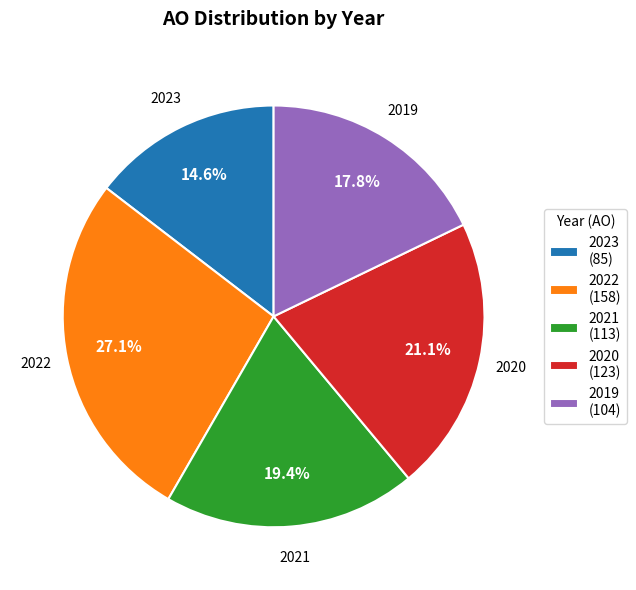

Is there a majority slice in this chart?

No